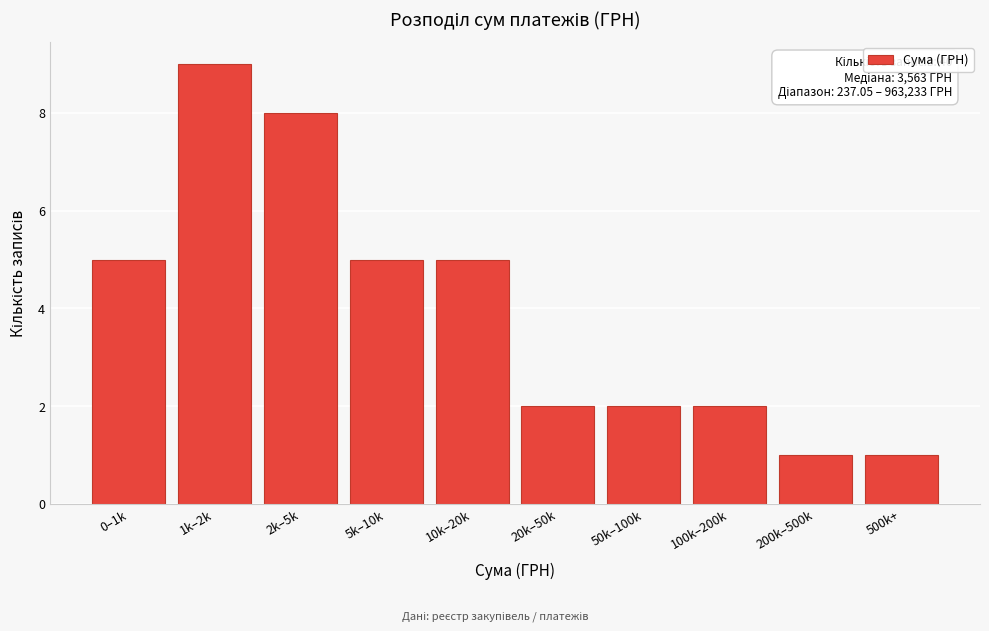

Reading left to right, transcribe all the data shown in this chart.

5	9	8	5	5	2	2	2	1	1